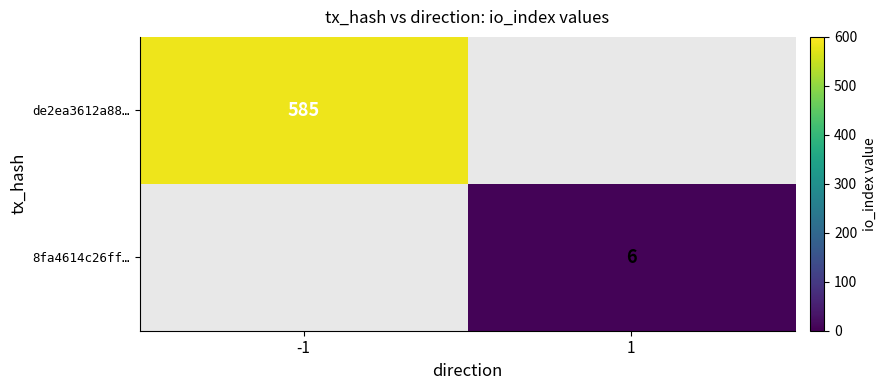

True or false: de2ea3612a88… has a value of 182 at -1.

False